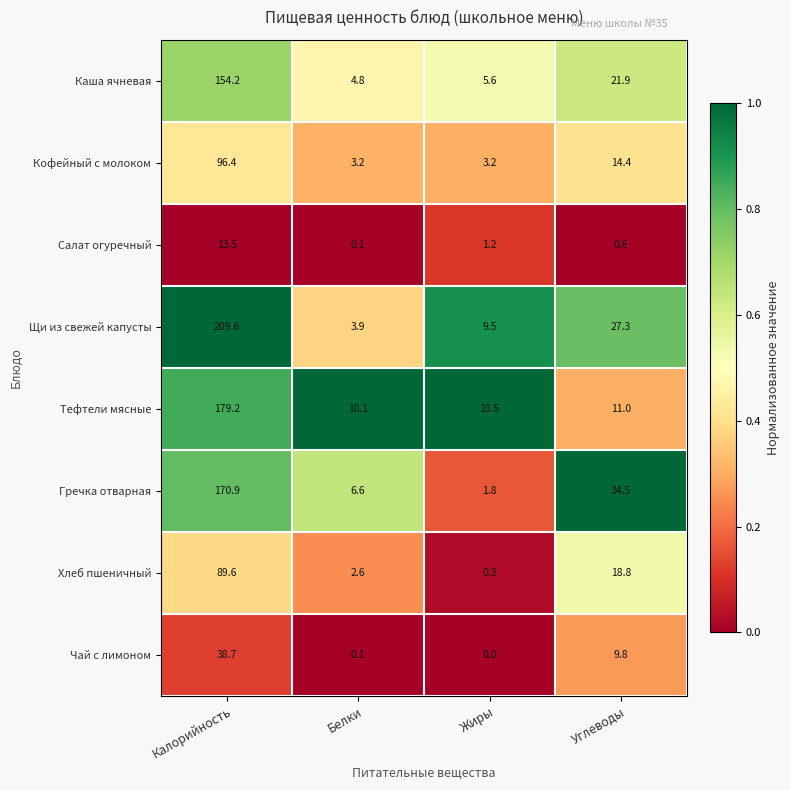

The Гречка отварная series shows 170.9 at Калорийность. True or false?

True